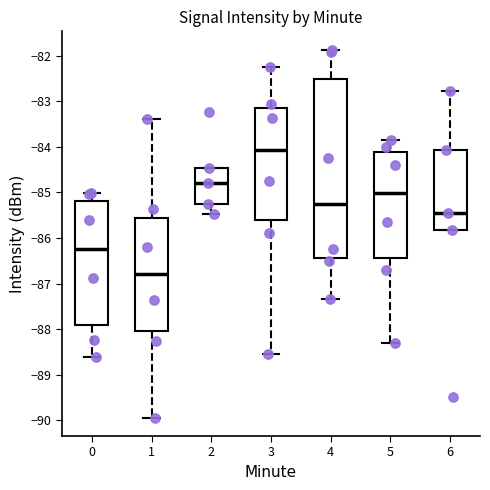

Reading left to right, read every box against the y-axis: the position of its median line, the range the box covers, and the ends of its whiskers. The values are not printed on the chart, so give them approximately, as read against the axis.

0: median -86.2, box -87.9 to -85.2, whiskers -88.6 to -85.0
1: median -86.8, box -88.0 to -85.6, whiskers -89.9 to -83.4
2: median -84.8, box -85.2 to -84.5, whiskers -85.5 to -84.5
3: median -84.1, box -85.6 to -83.1, whiskers -88.5 to -82.2
4: median -85.2, box -86.4 to -82.5, whiskers -87.3 to -81.9
5: median -85.0, box -86.4 to -84.1, whiskers -88.3 to -83.8
6: median -85.5, box -85.8 to -84.1, whiskers -85.8 to -82.8